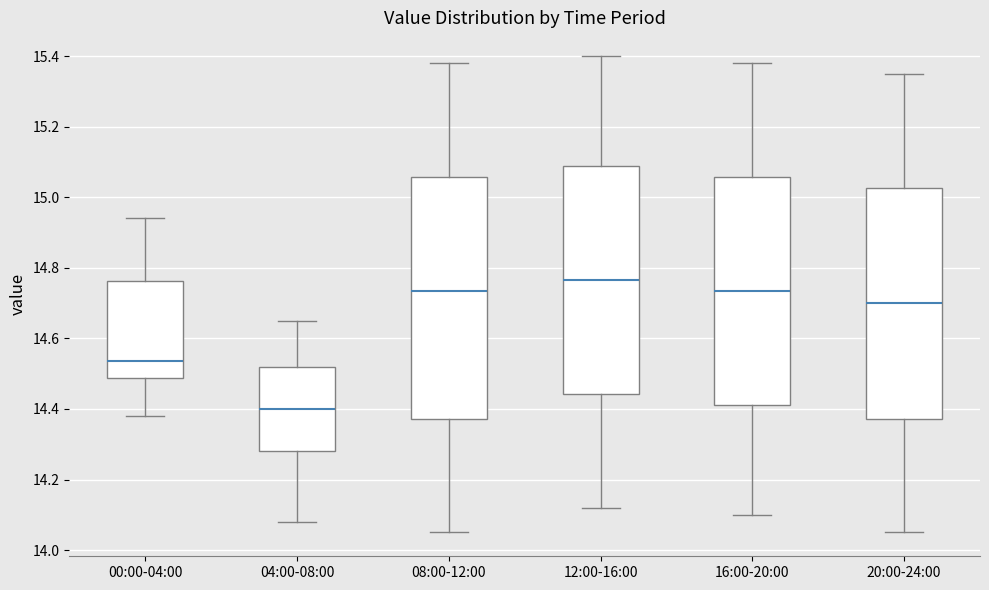

Which box has the lowest median line?

04:00-08:00